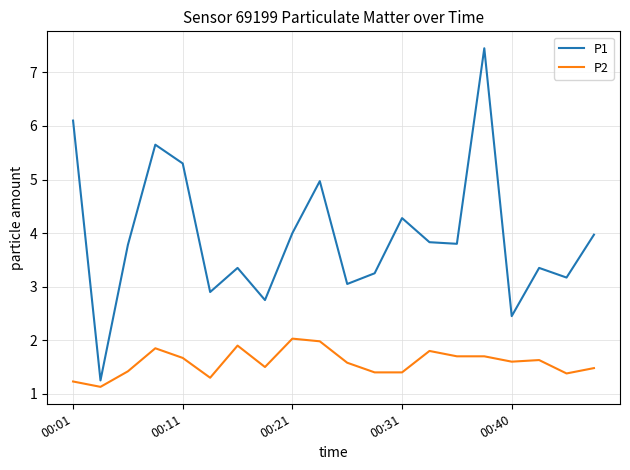

True or false: P2 has more than 1 interior local peaks.

True